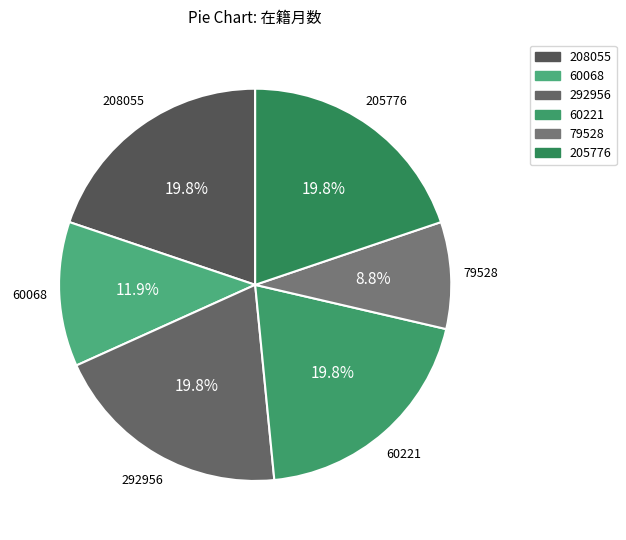

How much of the chart is everything except 60221?

80.2%